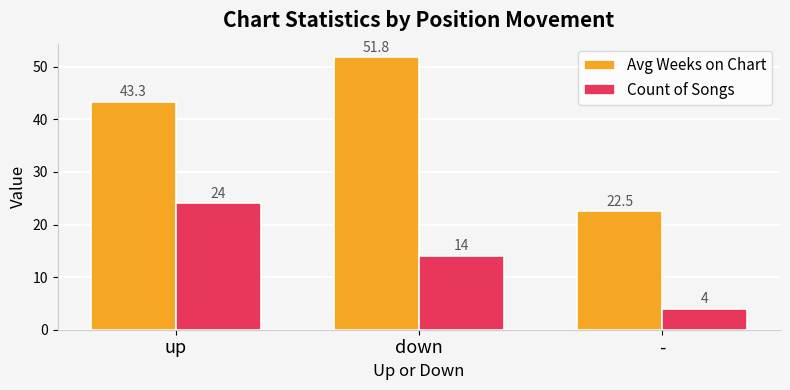

What is the difference between the highest and lowest values at down?

37.8